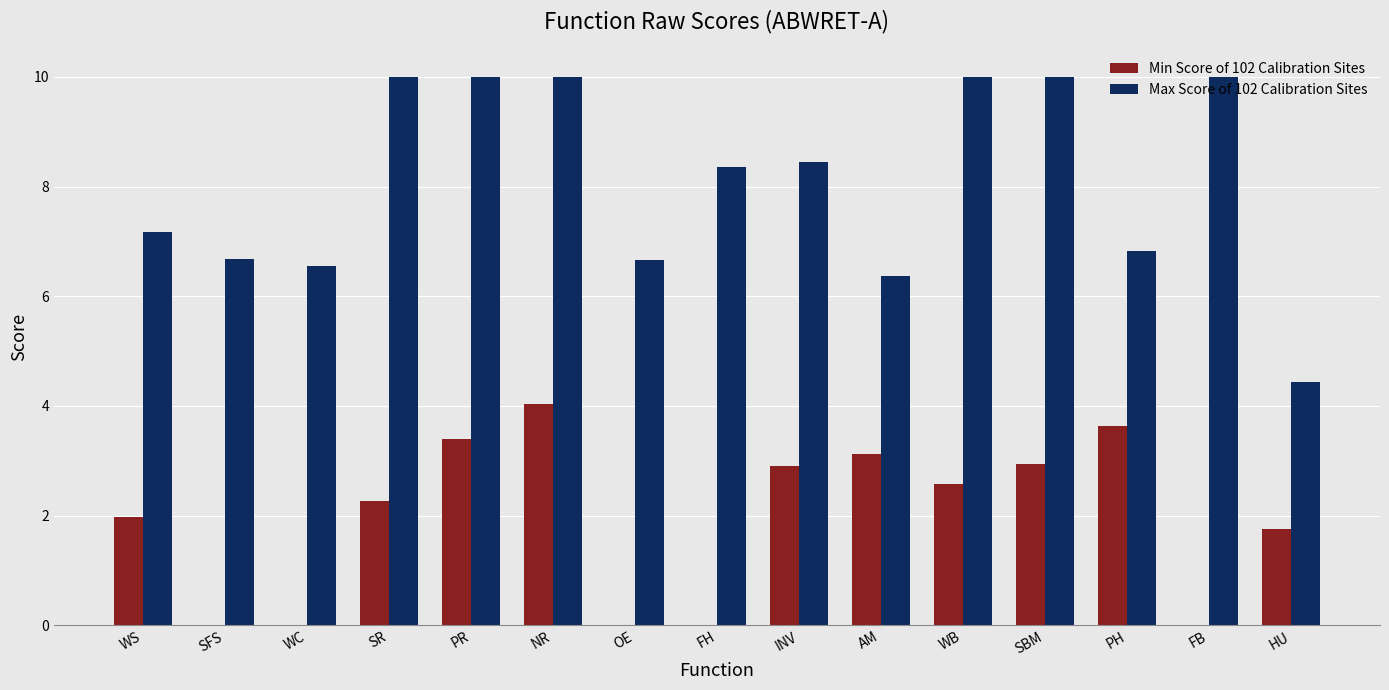

Reading right to left, extract all data points from this chart.

Min Score of 102 Calibration Sites: HU=1.8	FB=0.0	PH=3.6	SBM=2.9	WB=2.6	AM=3.1	INV=2.9	FH=0.0	OE=0.0	NR=4.0	PR=3.4	SR=2.3	WC=0.0	SFS=0.0	WS=2.0
Max Score of 102 Calibration Sites: HU=4.4	FB=10.0	PH=6.8	SBM=10.0	WB=10.0	AM=6.4	INV=8.4	FH=8.4	OE=6.7	NR=10.0	PR=10.0	SR=10.0	WC=6.6	SFS=6.7	WS=7.2